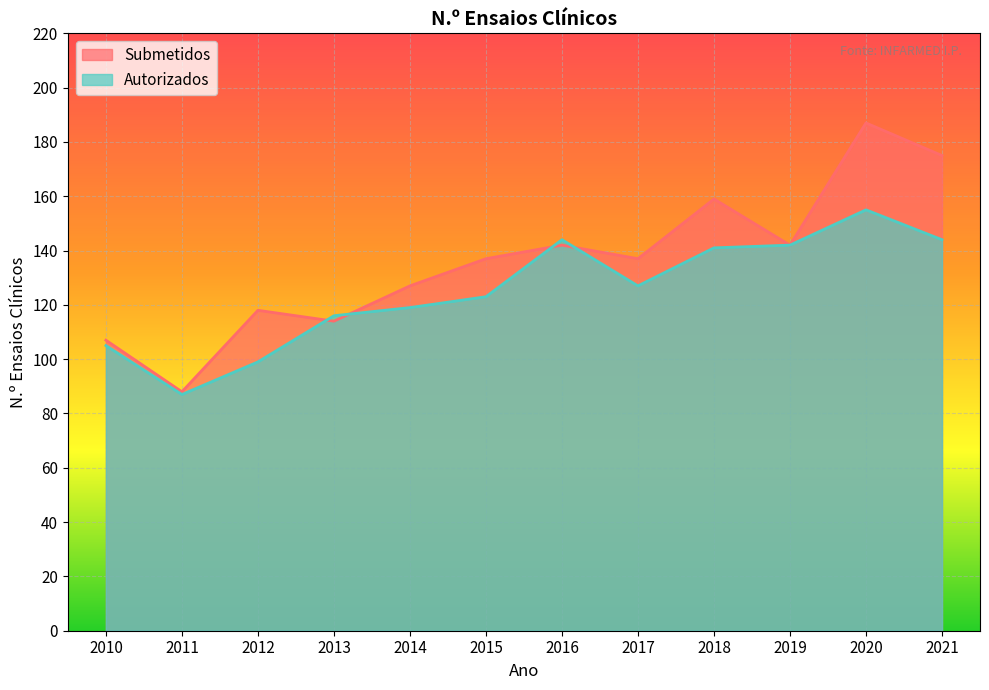

List the series in order of their peak value, highest first.

Submetidos, Autorizados